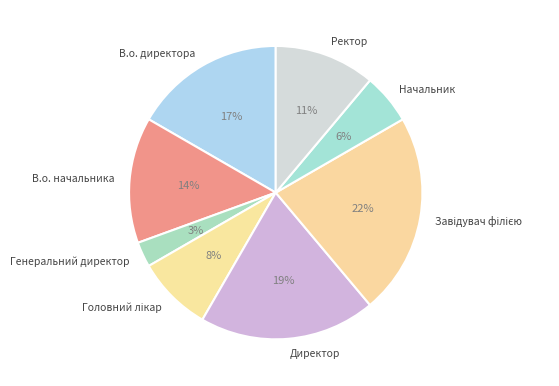

How many segments does this pie chart have?

8